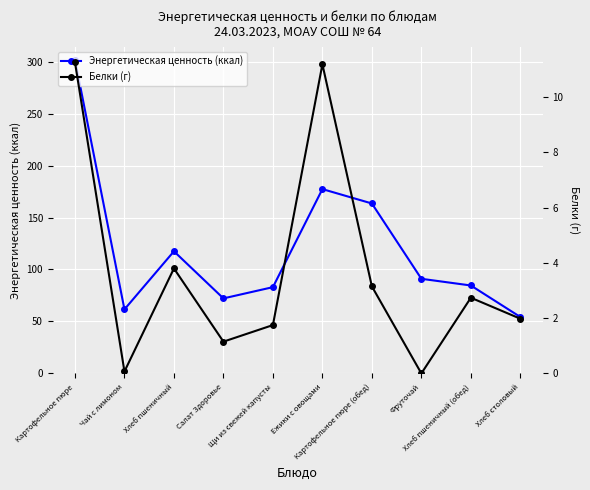

What is the value of the Энергетическая ценность (ккал) point at the 6th from the left?

177.3